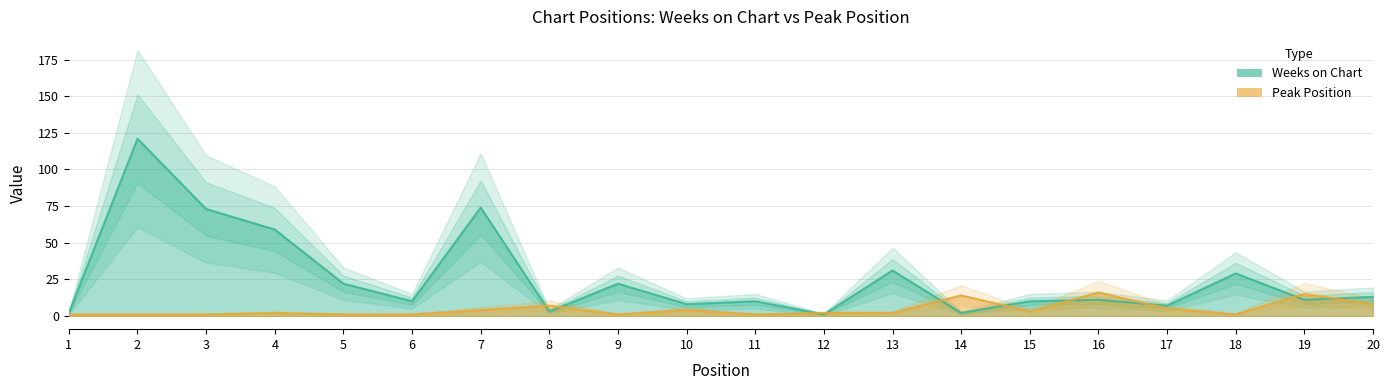

Which series has the widest spread of values?

Weeks on Chart